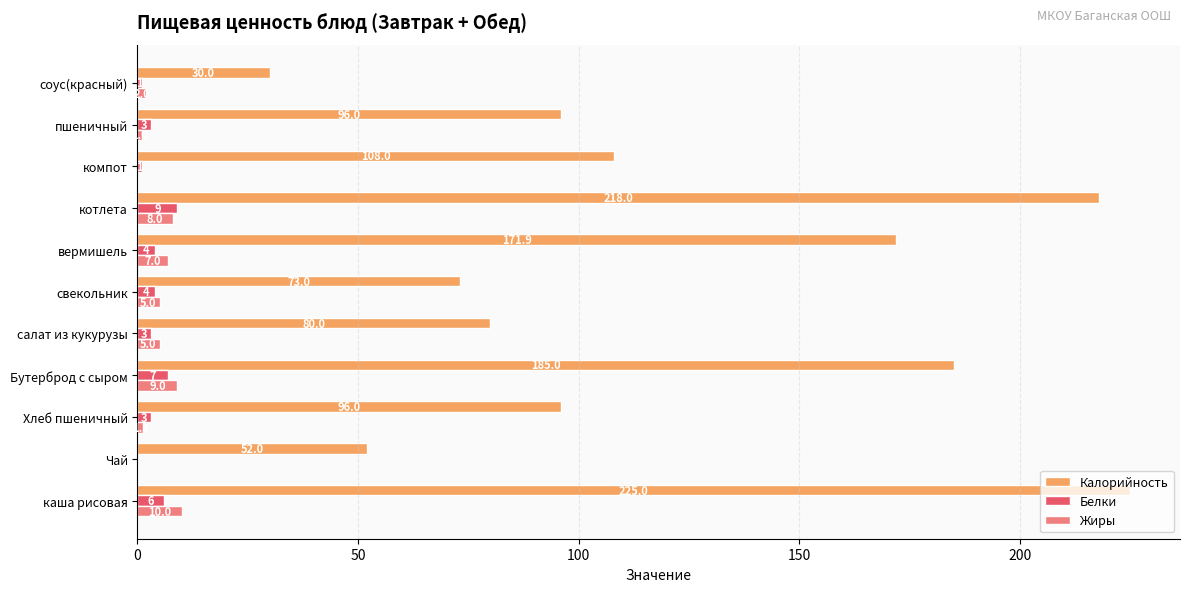

What is the sum of the Калорийность values at Бутерброд с сыром and пшеничный?

281.0